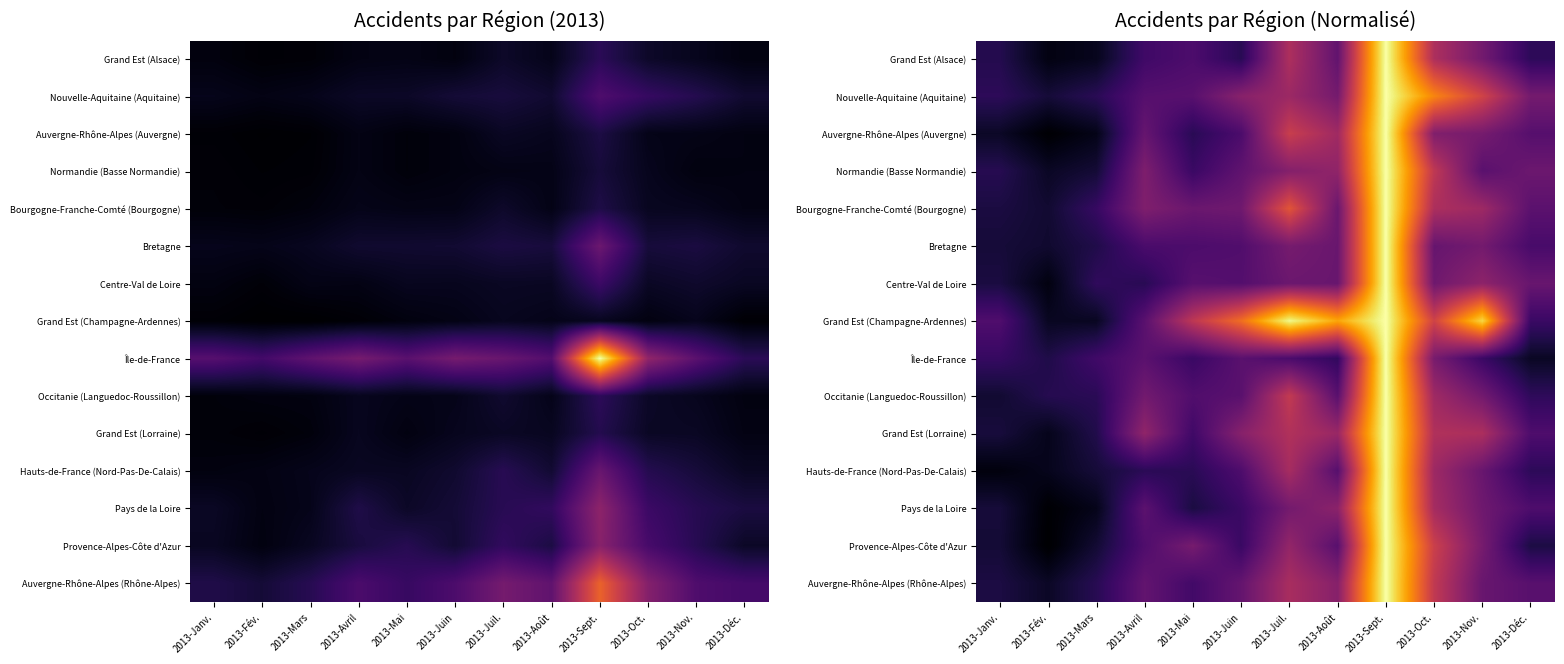

Which has a higher value, 2013-Sept. or 2013-Fév.?

2013-Sept.